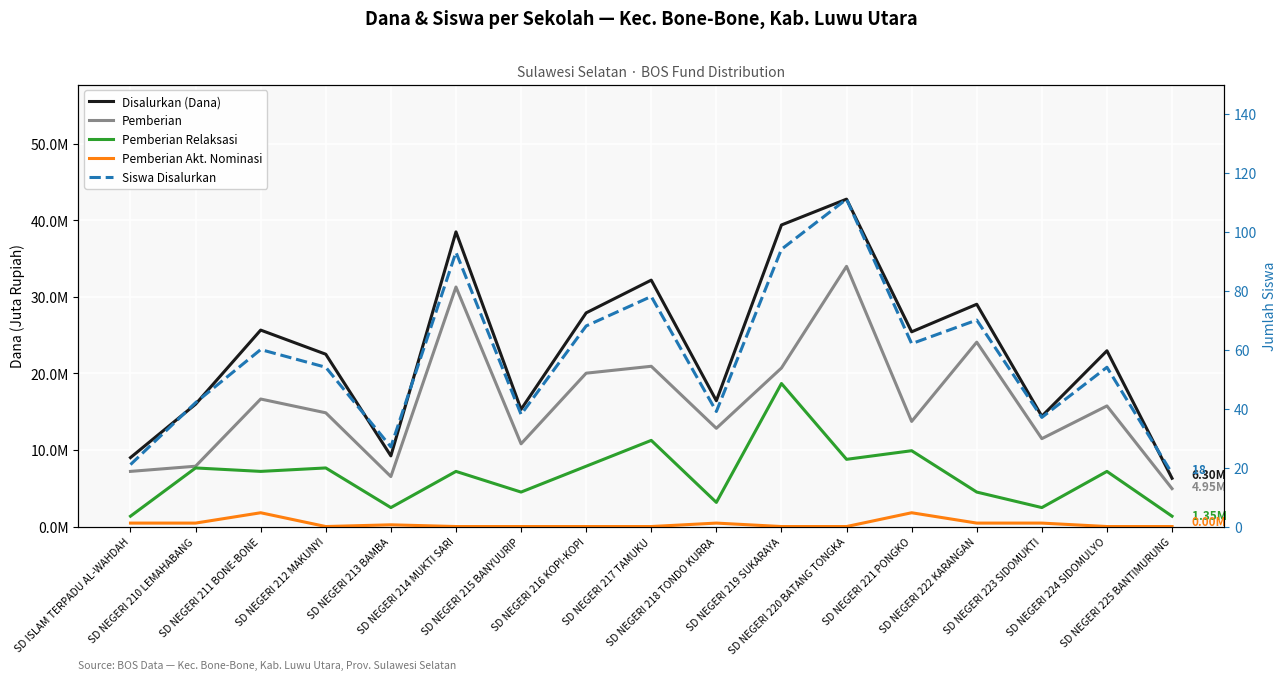

True or false: Disalurkan (Dana) and Pemberian cross at least once.

False